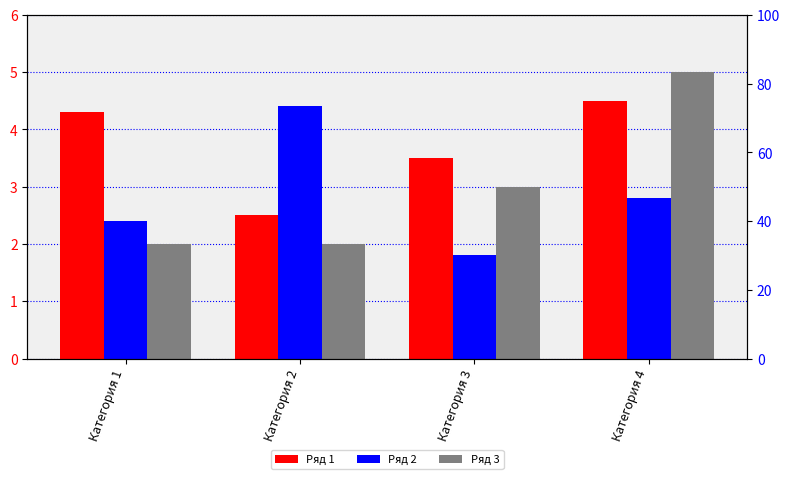

Reading left to right, what are all the values shown in this chart?

Ряд 1: 4.3	2.5	3.5	4.5
Ряд 2: 2.4	4.4	1.8	2.8
Ряд 3: 2.0	2.0	3.0	5.0